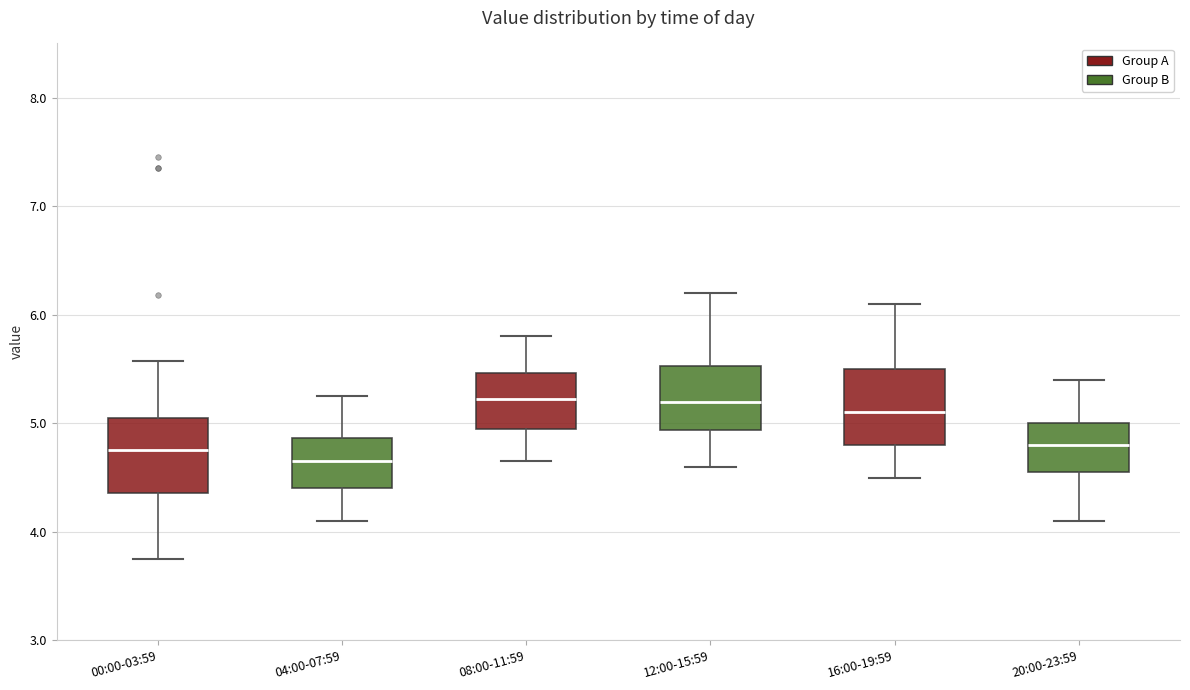

Where does the lower whisker of the box for 20:00-23:59 end on the y-axis? The values are not printed on the chart, so give them approximately, as read against the axis.

4.1